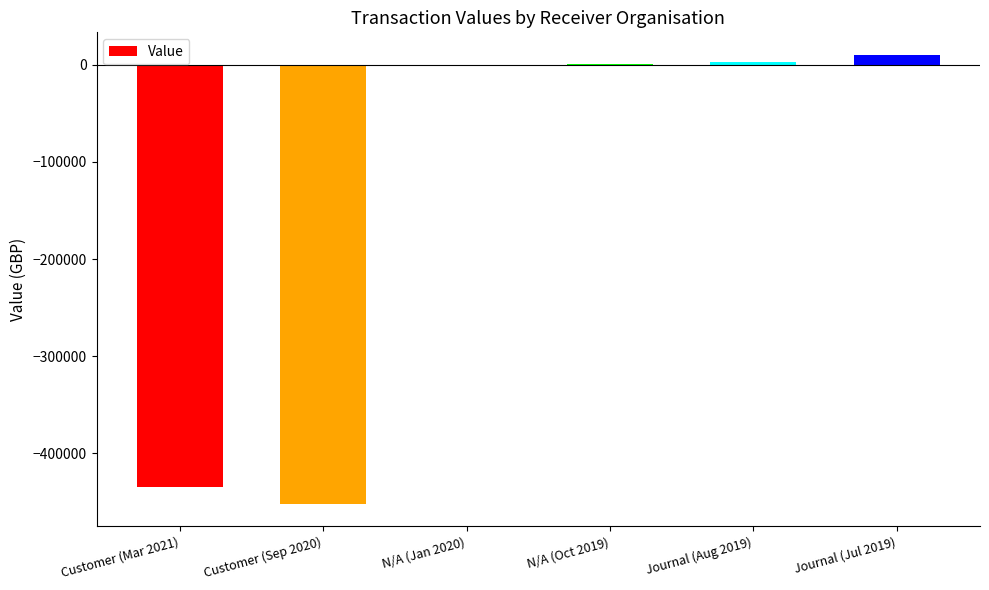

What is the maximum value shown in the chart?

10267